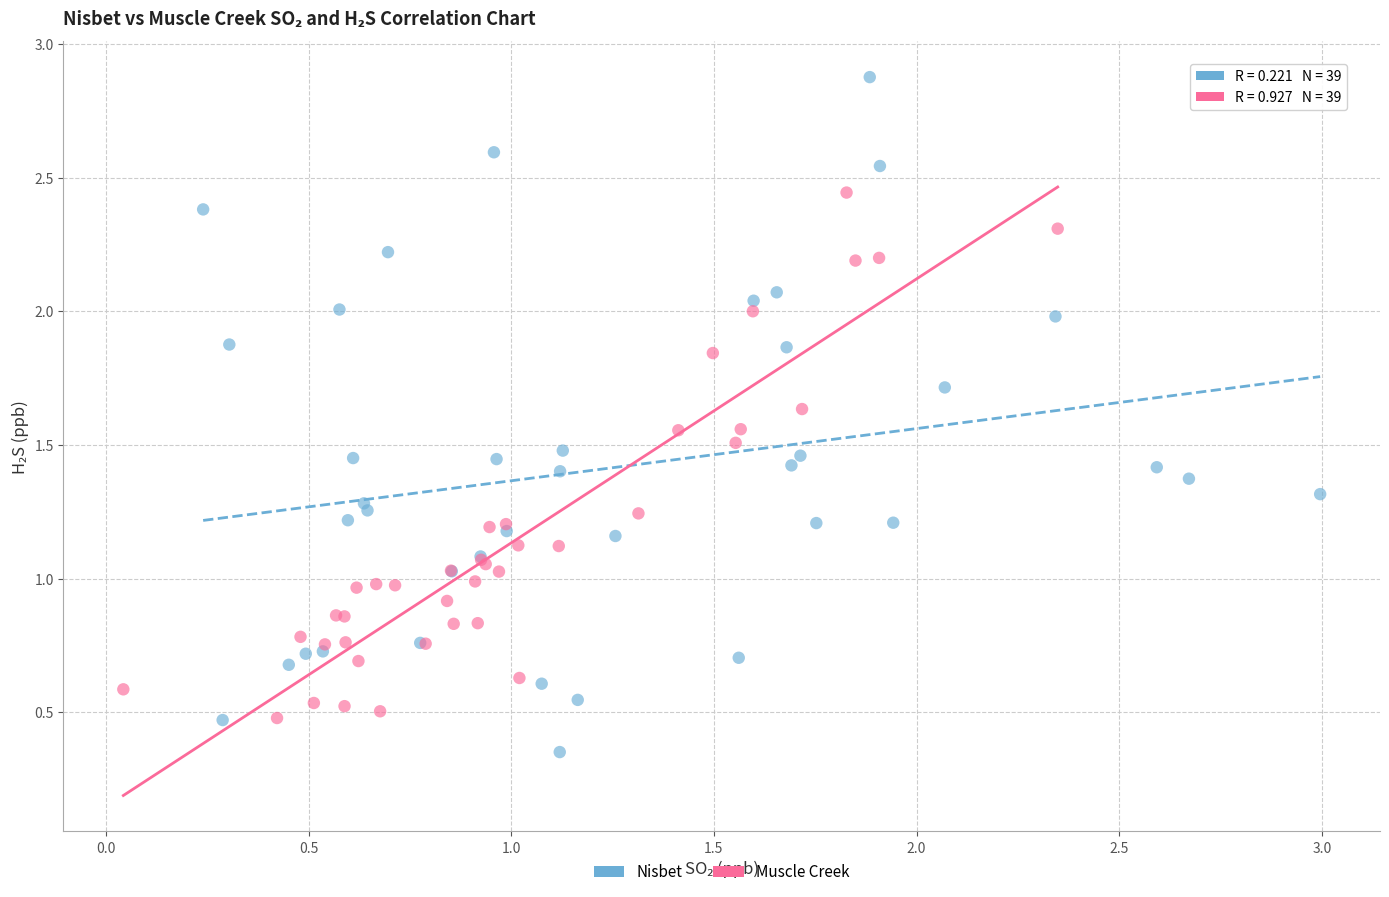

Which series has the largest Y range (max minus min)?

Nisbet